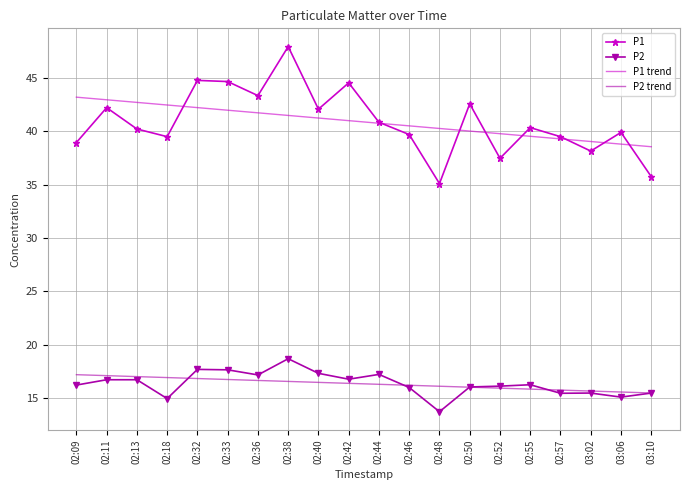

What is the approximate value of P2 trend at 02:13?

17.0